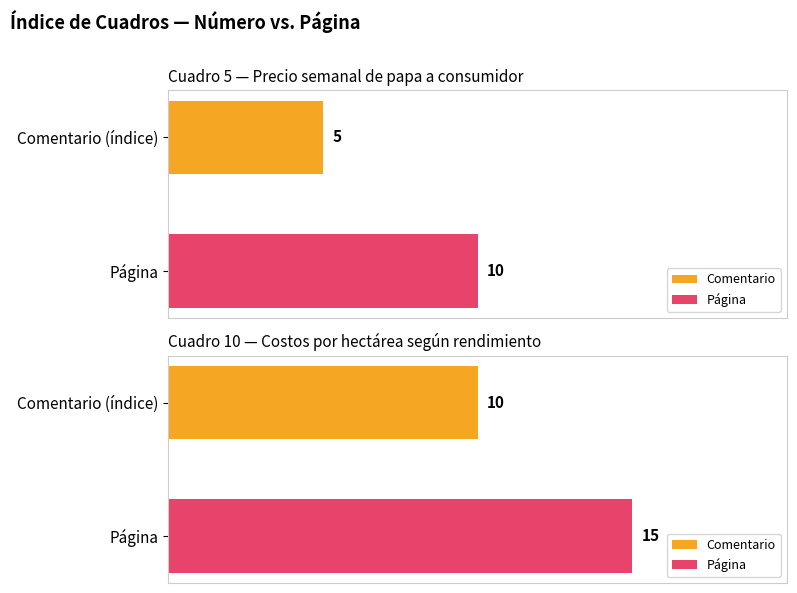

What are all the series names shown in the legend?

Comentario, Página